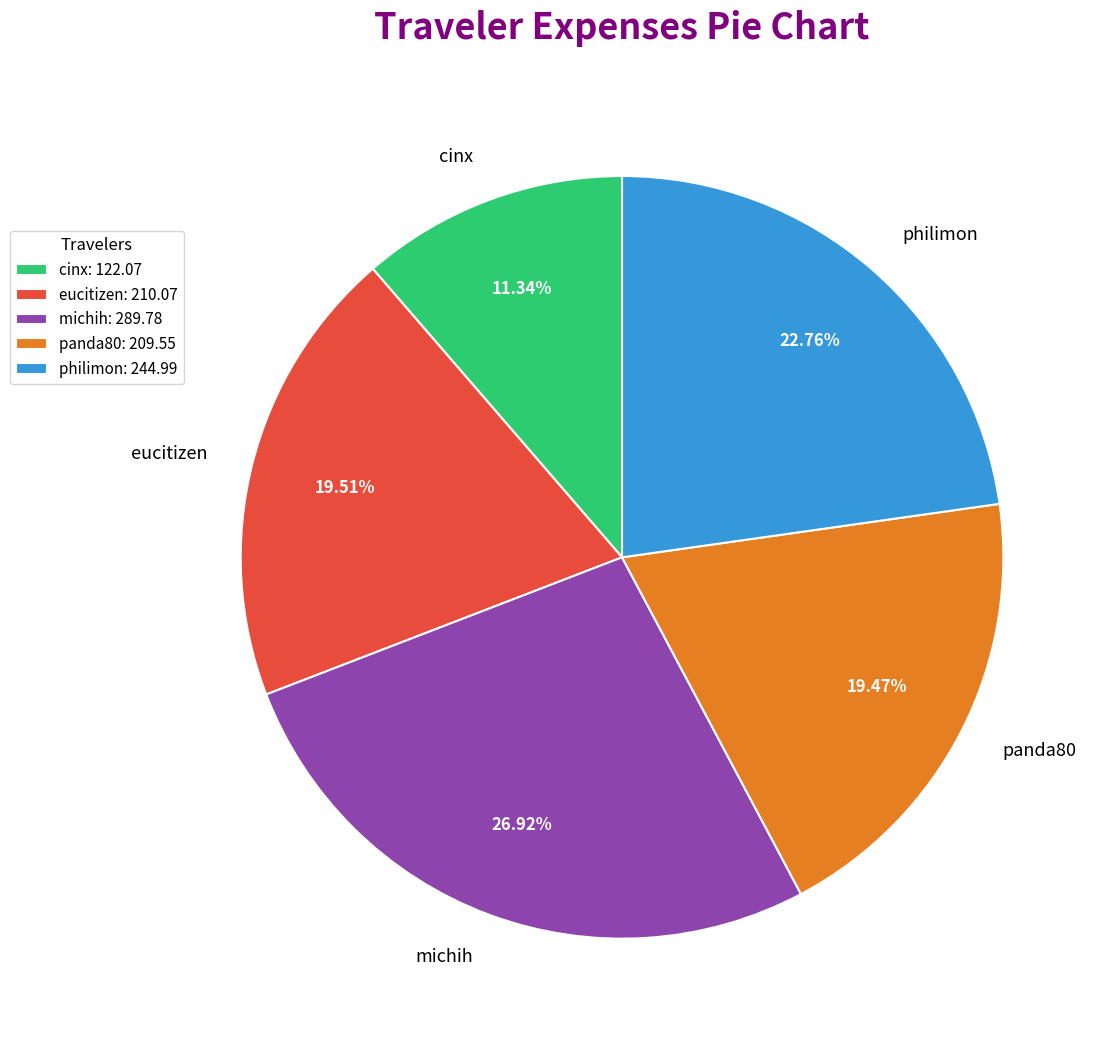

Is the sum of philimon and eucitizen greater than half?

No